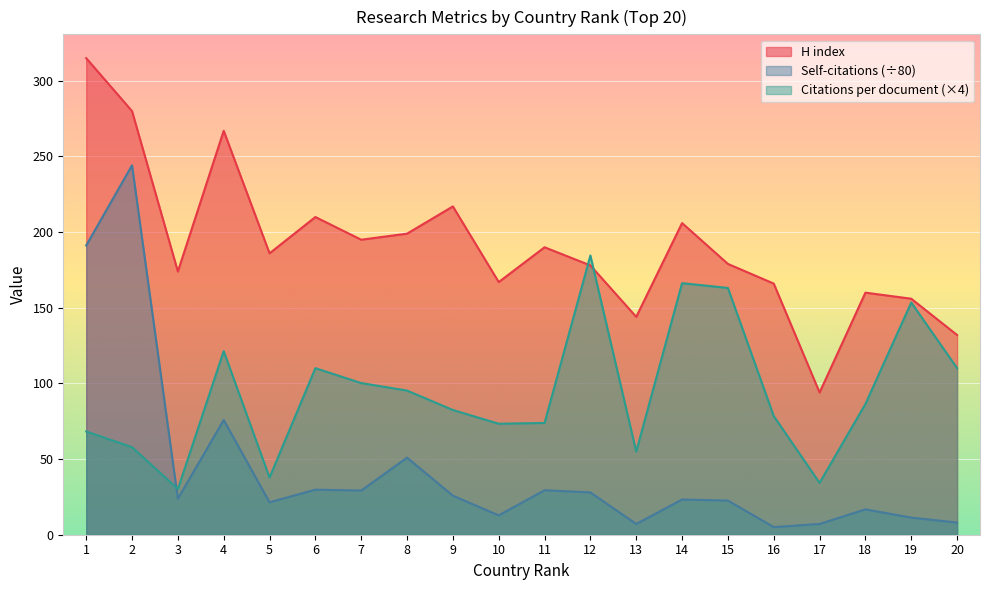

List the labels in order of Self-citations value, smallest first.

16, 13, 17, 20, 19, 10, 18, 5, 15, 14, 3, 9, 12, 7, 11, 6, 8, 4, 1, 2